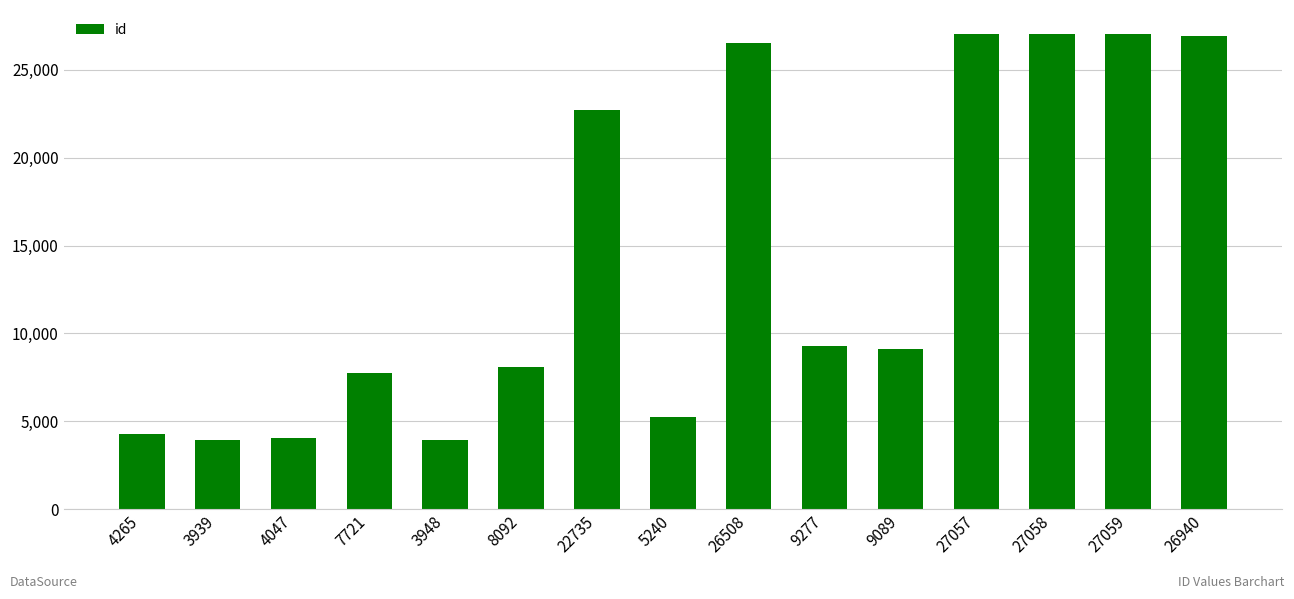

Which has a higher value, 5240 or 9089?

9089